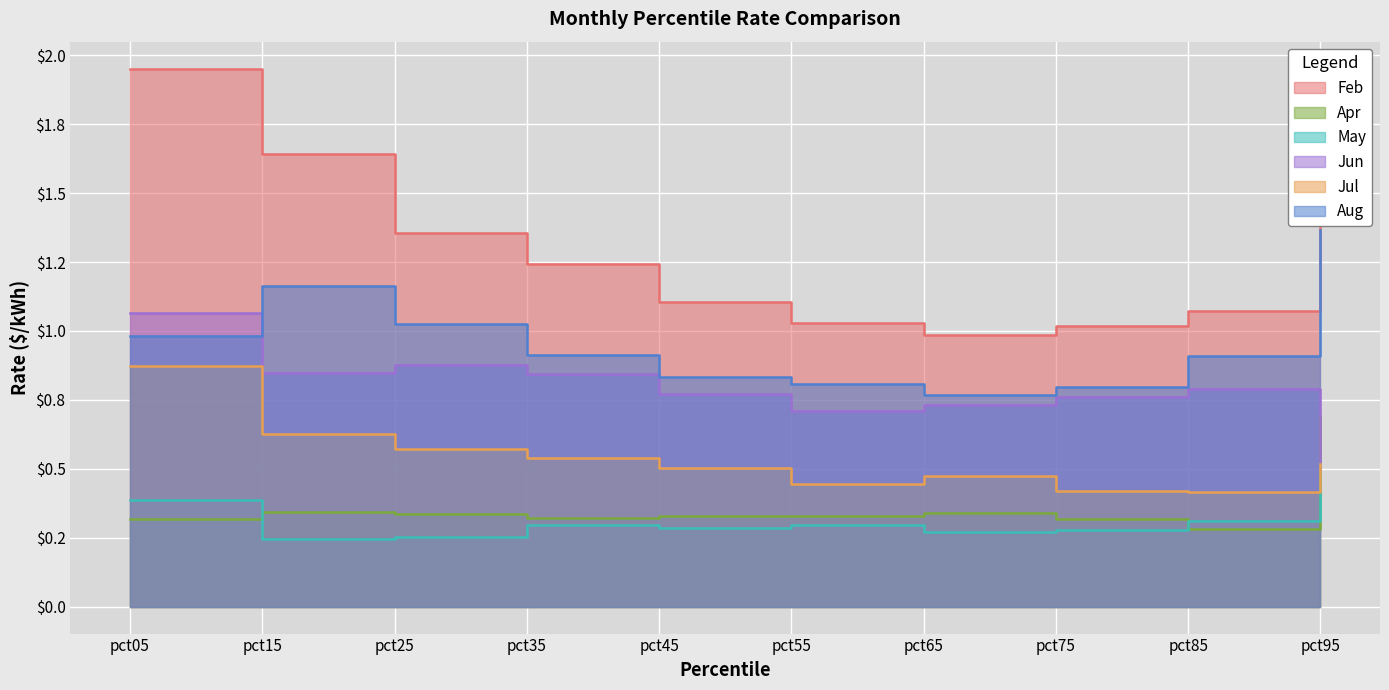

True or false: May has more than 2 points higher than both neighbors.

False